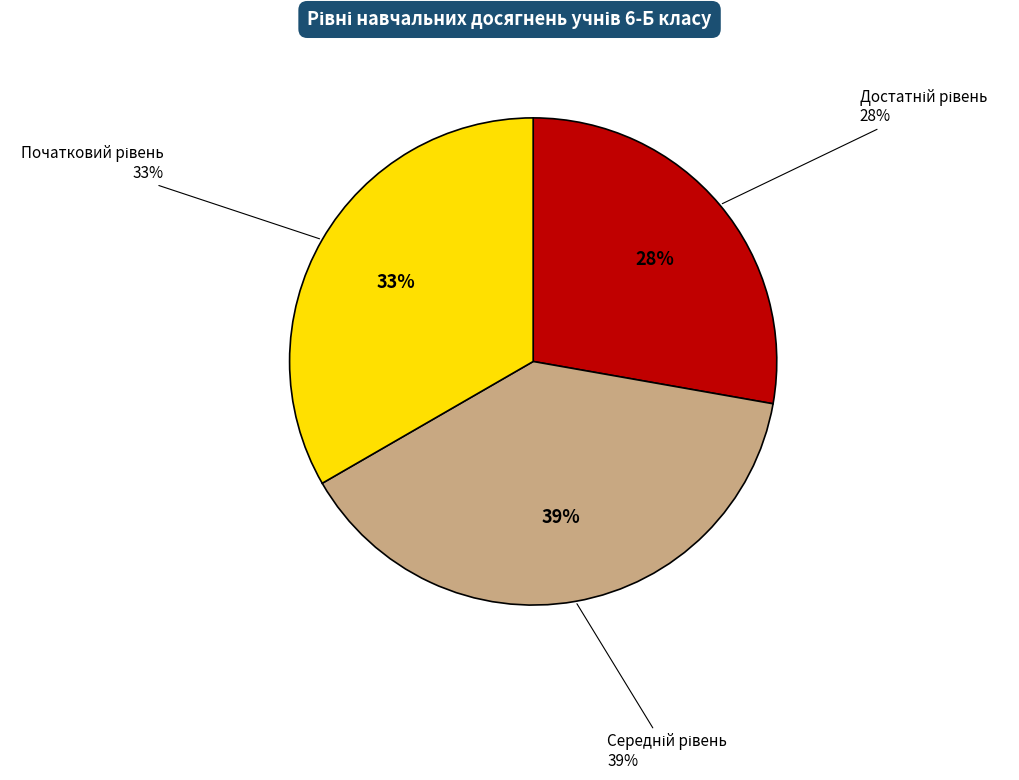

Is the sum of ДР and ПР greater than half?

Yes